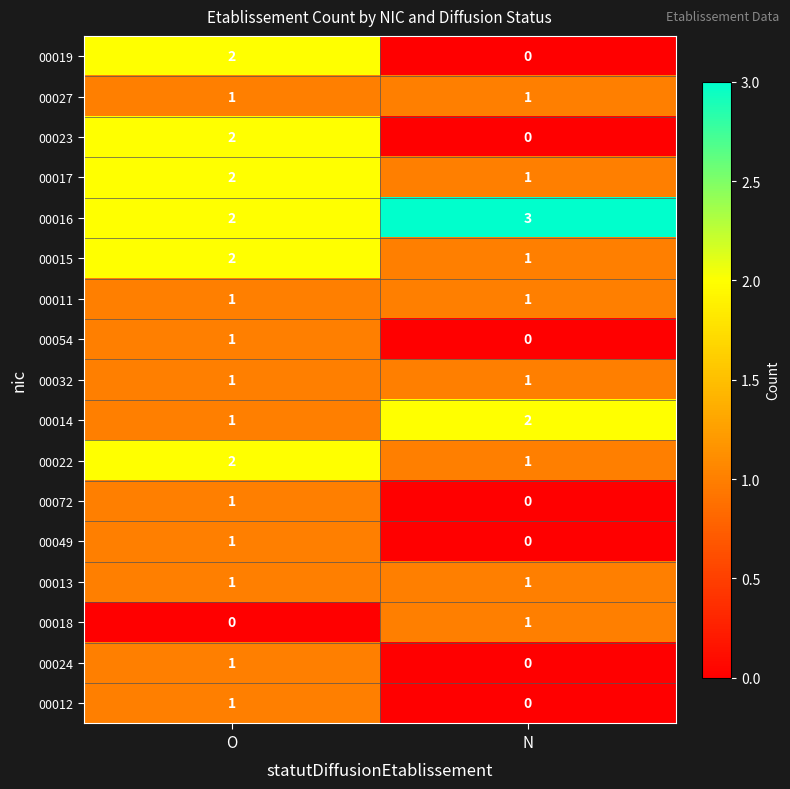

At which category is the sum across all series the highest?

O